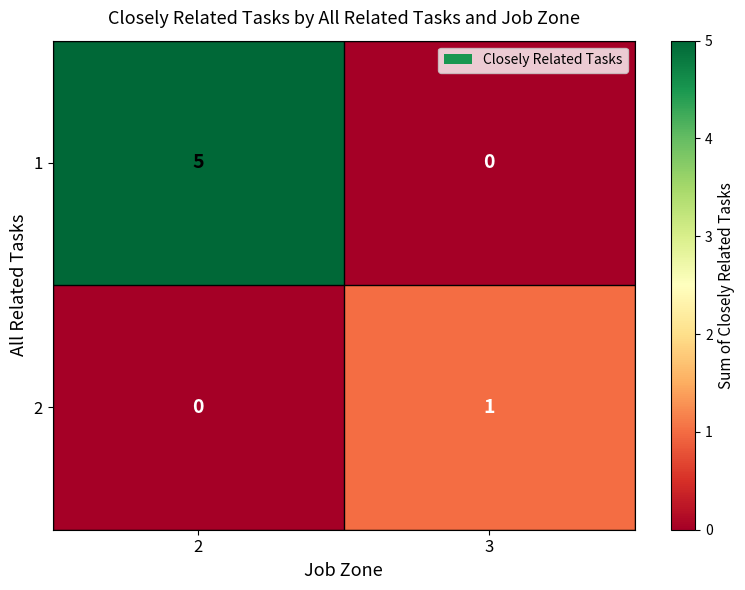

The 1 series shows 5 at 2. True or false?

True